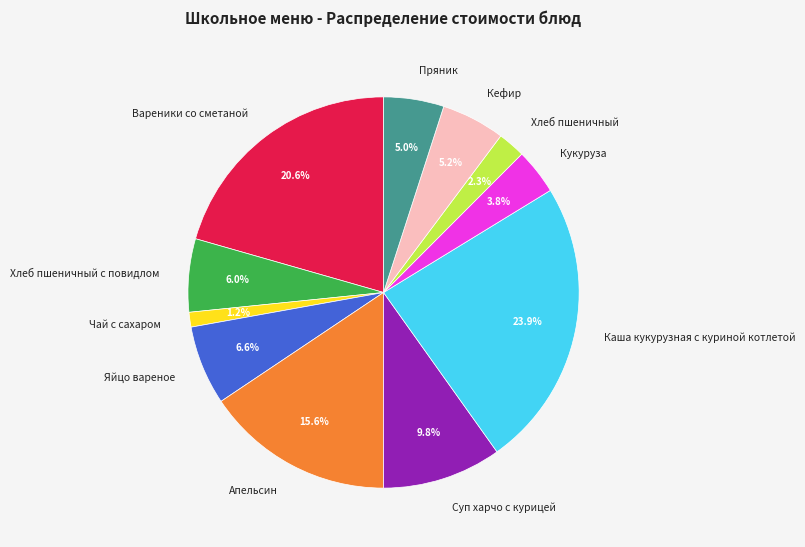

Which slice is the smallest?

Чай с сахаром